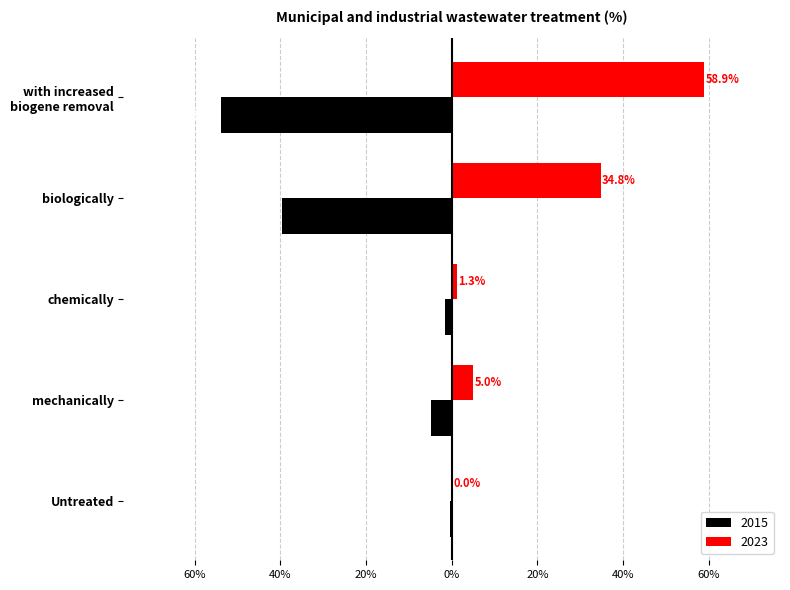

Is the value of 2023 at Untreated greater than the value of 2015 at with increased
biogene removal?

Yes